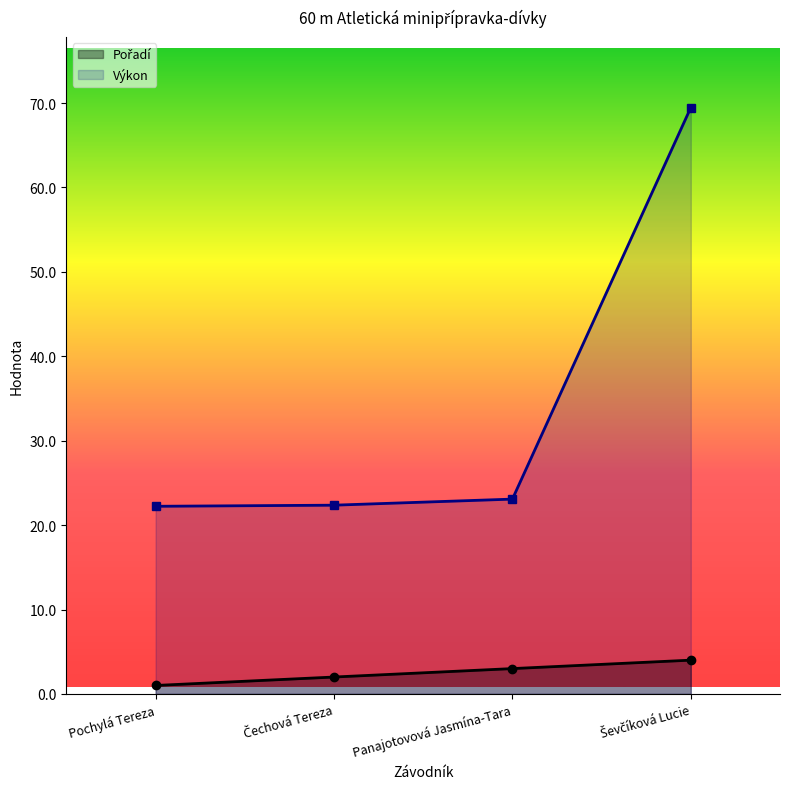

The Výkon series shows 12.2 at Panajotovová Jasmína-Tara. True or false?

False